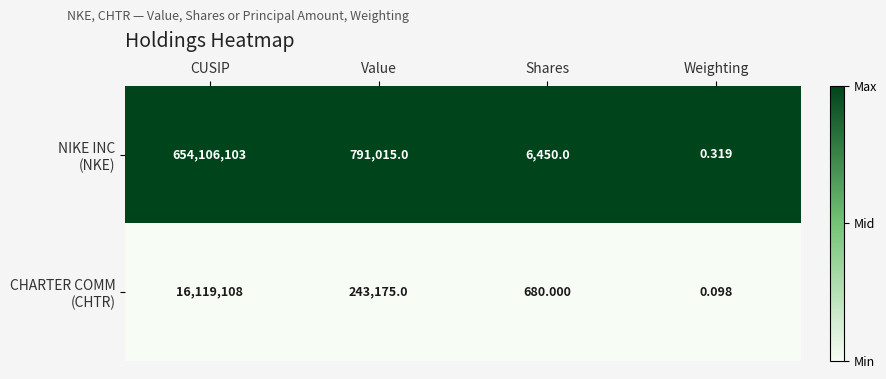

At which category is the sum across all series the highest?

CUSIP